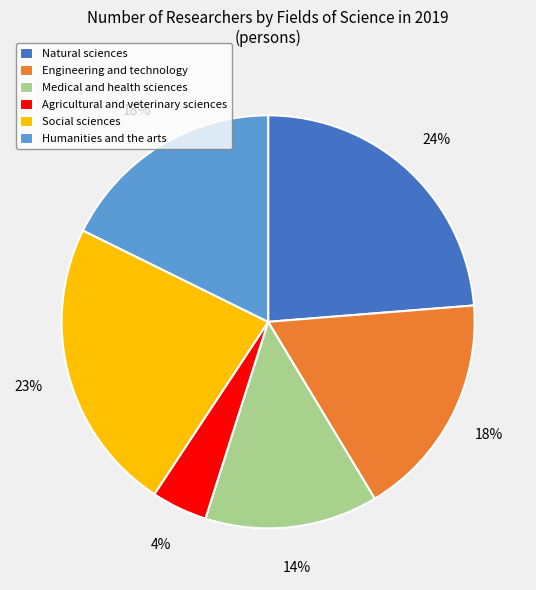

To the nearest percent, what is the average slice percentage?

17%